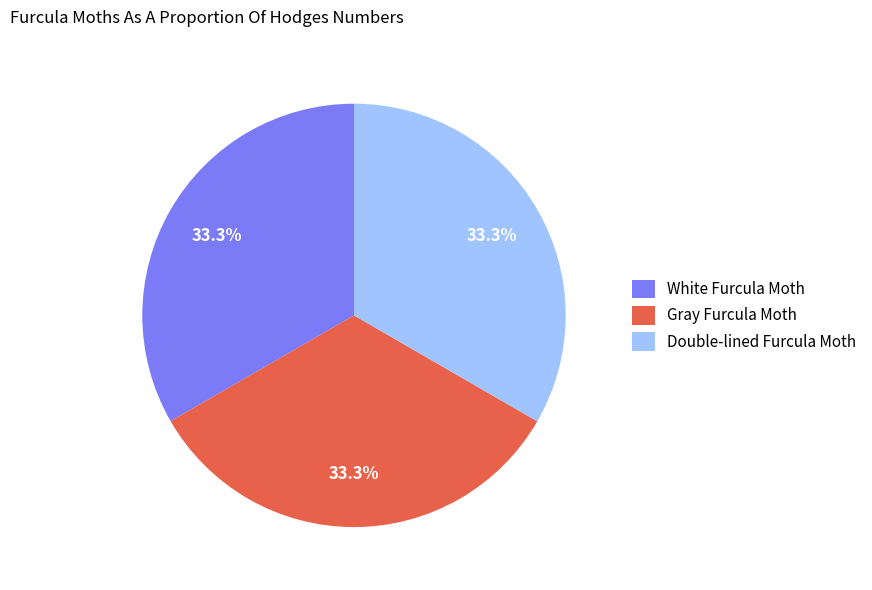

Count the number of slices in the pie.

3